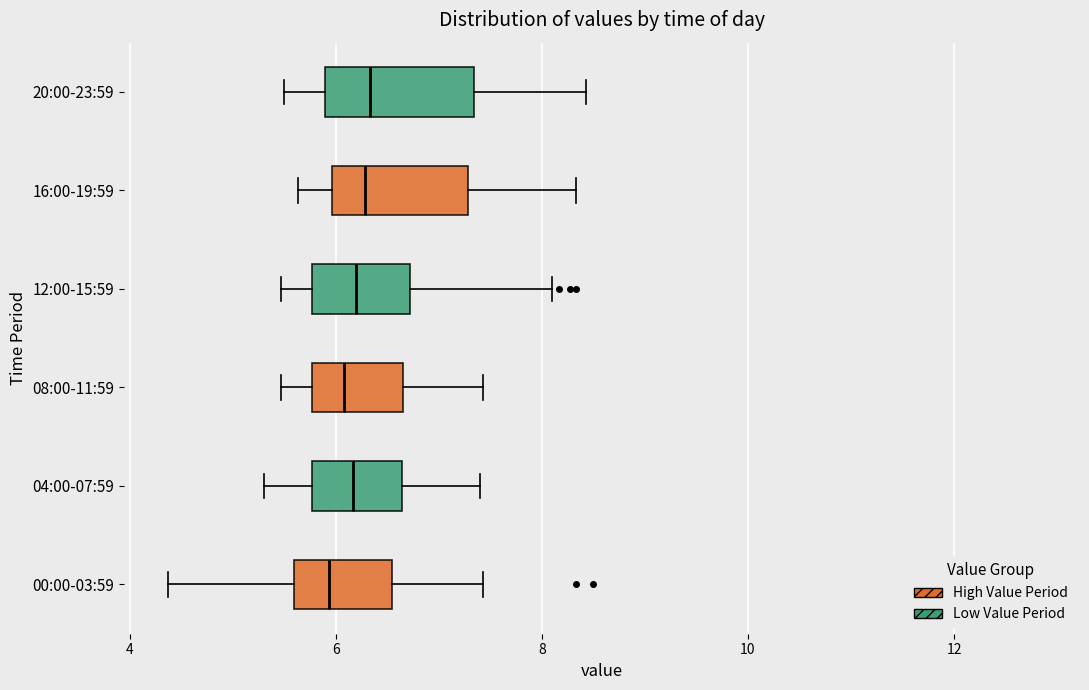

Reading bottom to top, read every box against the x-axis: the position of its median line, the range the box covers, and the ends of its whiskers. The values are not printed on the chart, so give them approximately, as read against the axis.

00:00-03:59: median 6.0, box 5.6 to 6.6, whiskers 4.4 to 7.4
04:00-07:59: median 6.2, box 5.8 to 6.6, whiskers 5.4 to 7.4
08:00-11:59: median 6.0, box 5.8 to 6.6, whiskers 5.4 to 7.4
12:00-15:59: median 6.2, box 5.8 to 6.8, whiskers 5.4 to 8.2
16:00-19:59: median 6.2, box 6.0 to 7.2, whiskers 5.6 to 8.4
20:00-23:59: median 6.4, box 5.8 to 7.4, whiskers 5.6 to 8.4